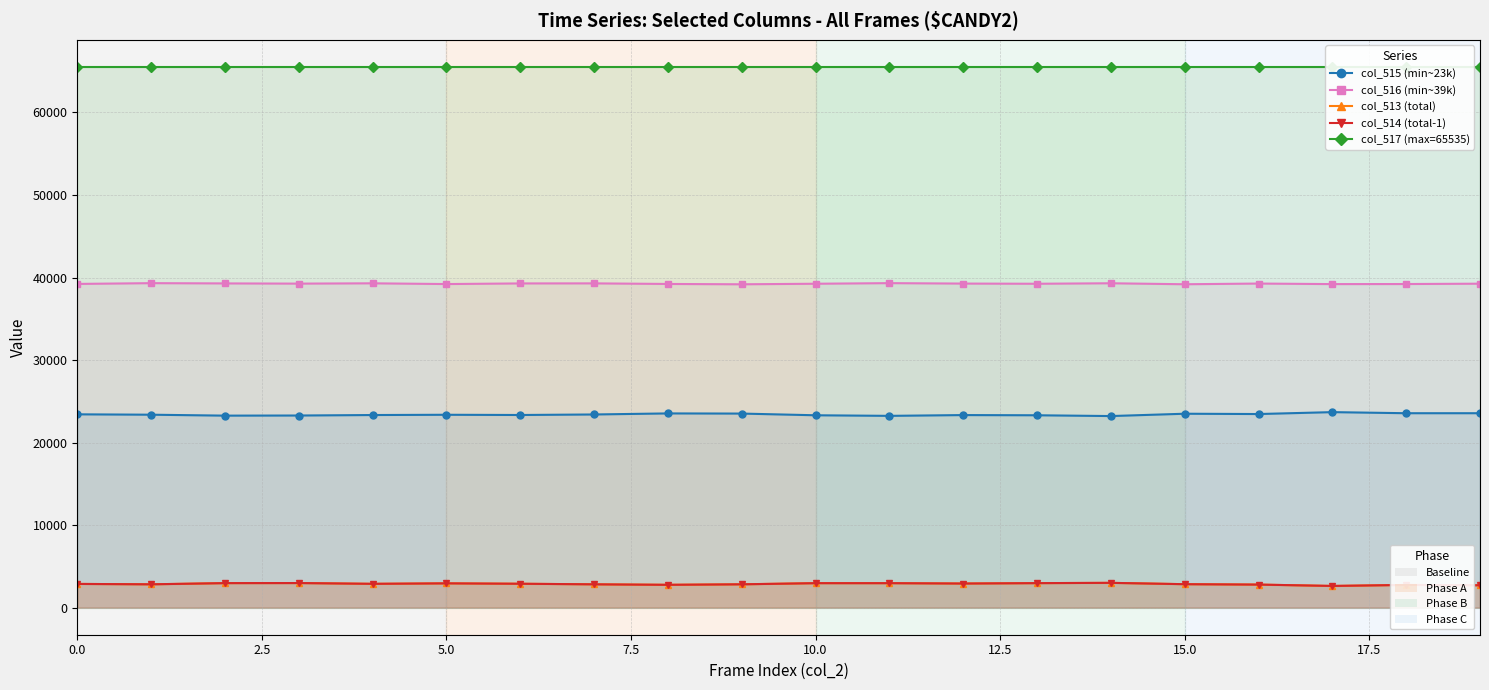

Is it true that col_515 (min~23k) equals 15524 at 15?

False